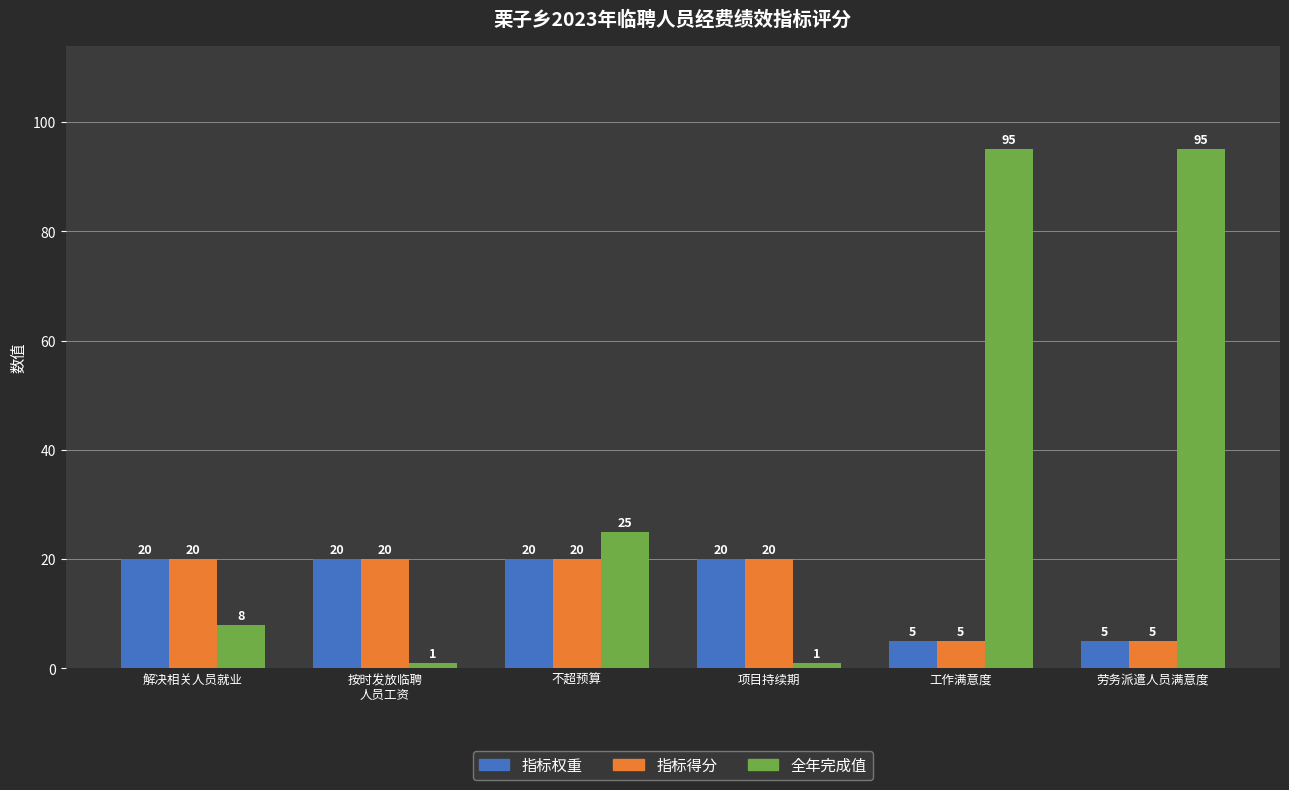

Reading left to right, transcribe all the data shown in this chart.

指标权重: 20	20	20	20	5	5
指标得分: 20	20	20	20	5	5
全年完成值: 8	1	25	1	95	95